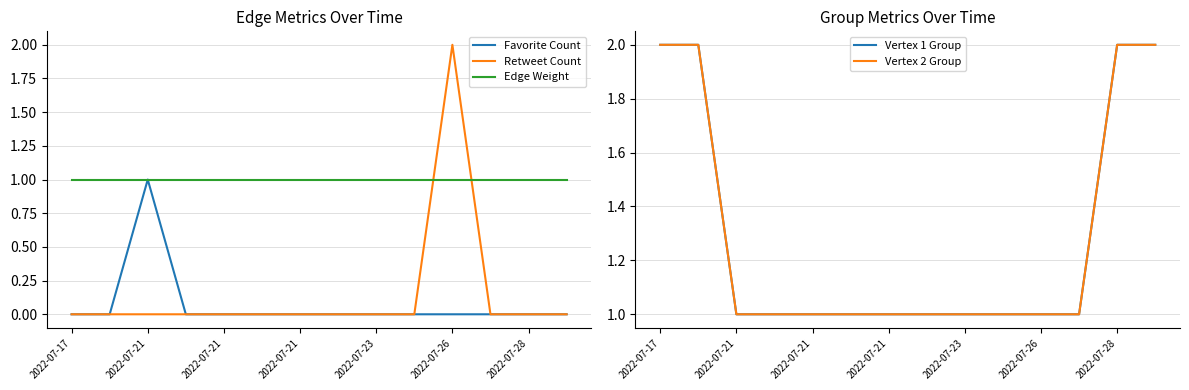

Does the chart display data point markers on the line(s)?

No